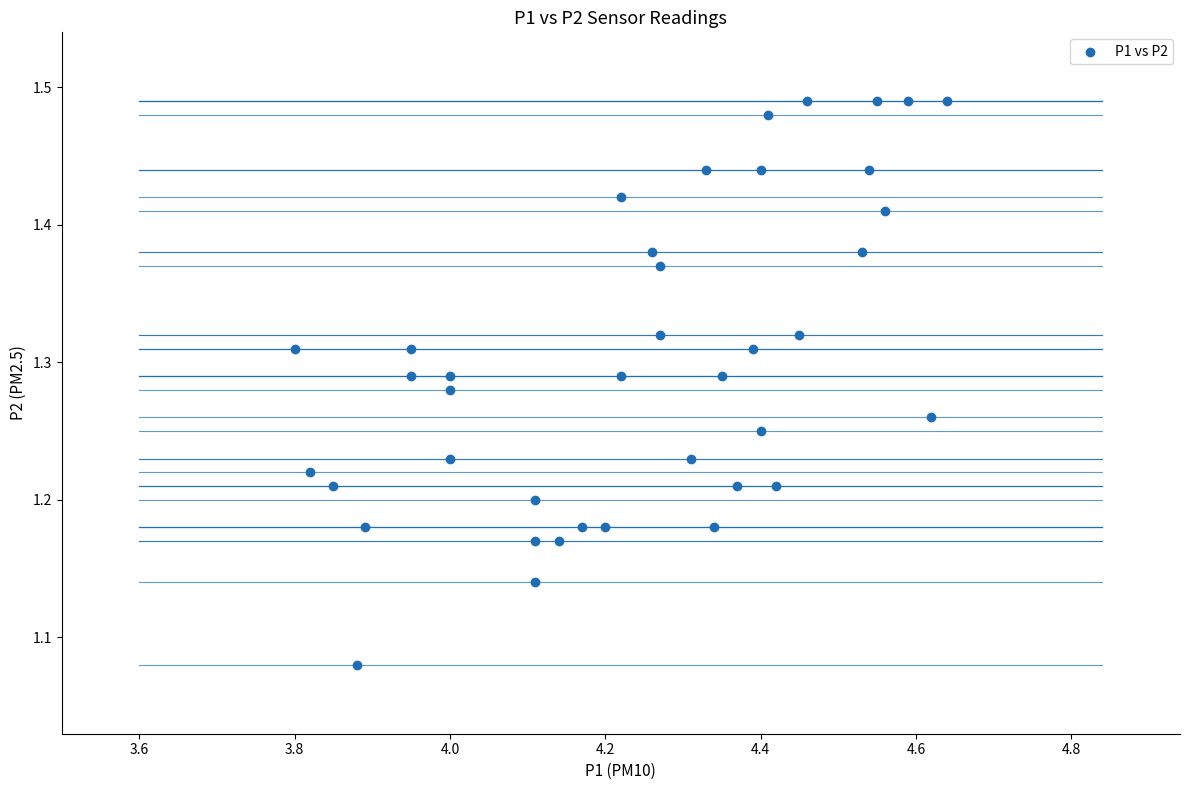

What is the range of X values (max minus min)?

0.8